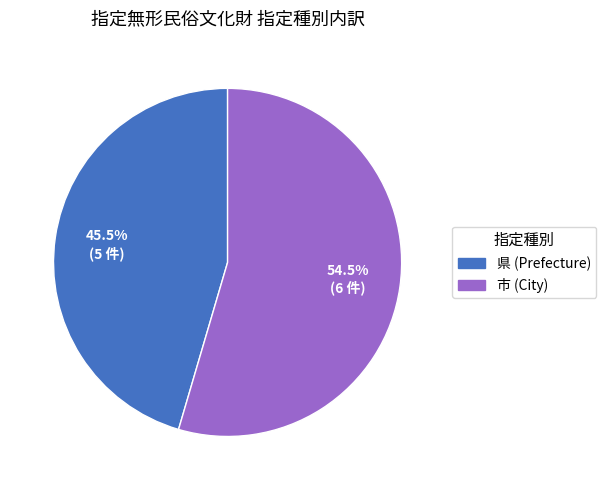

Which category has the biggest portion of the pie?

市